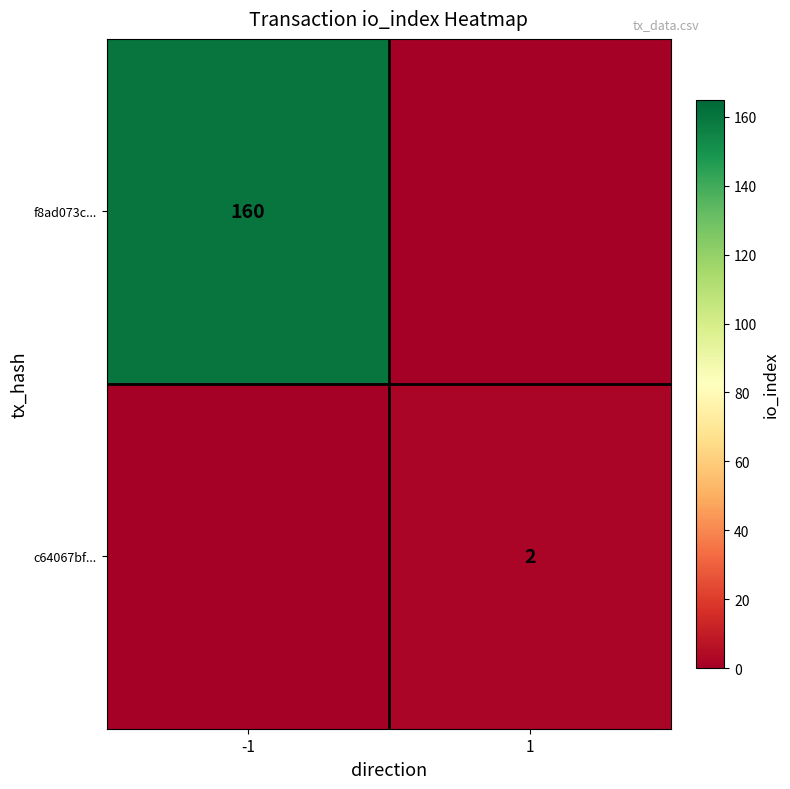

True or false: c64067bf... has a value of 1 at 1.

False